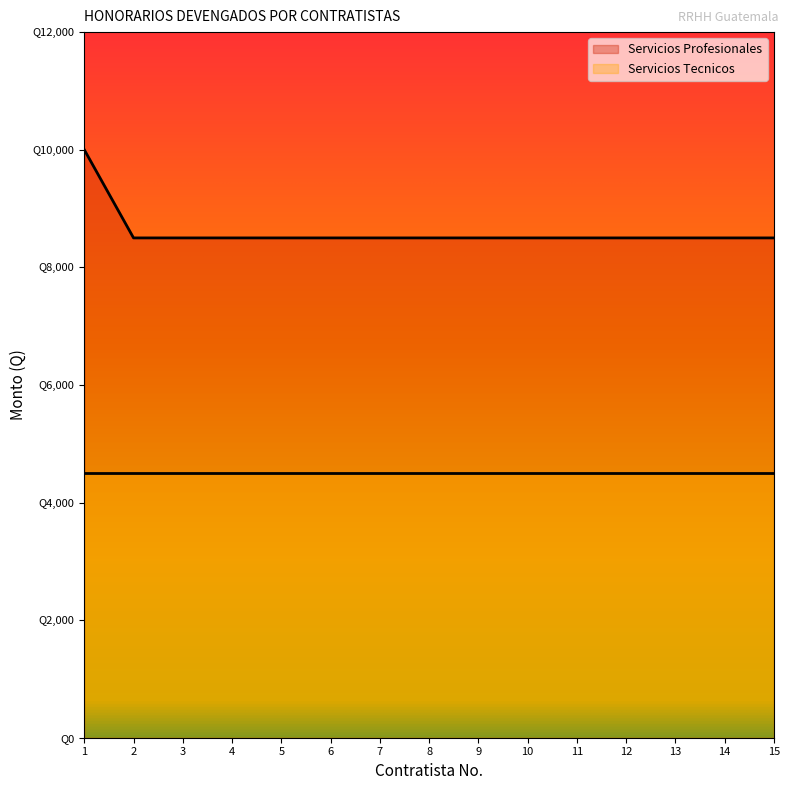

What is the maximum value shown in the chart?

10000